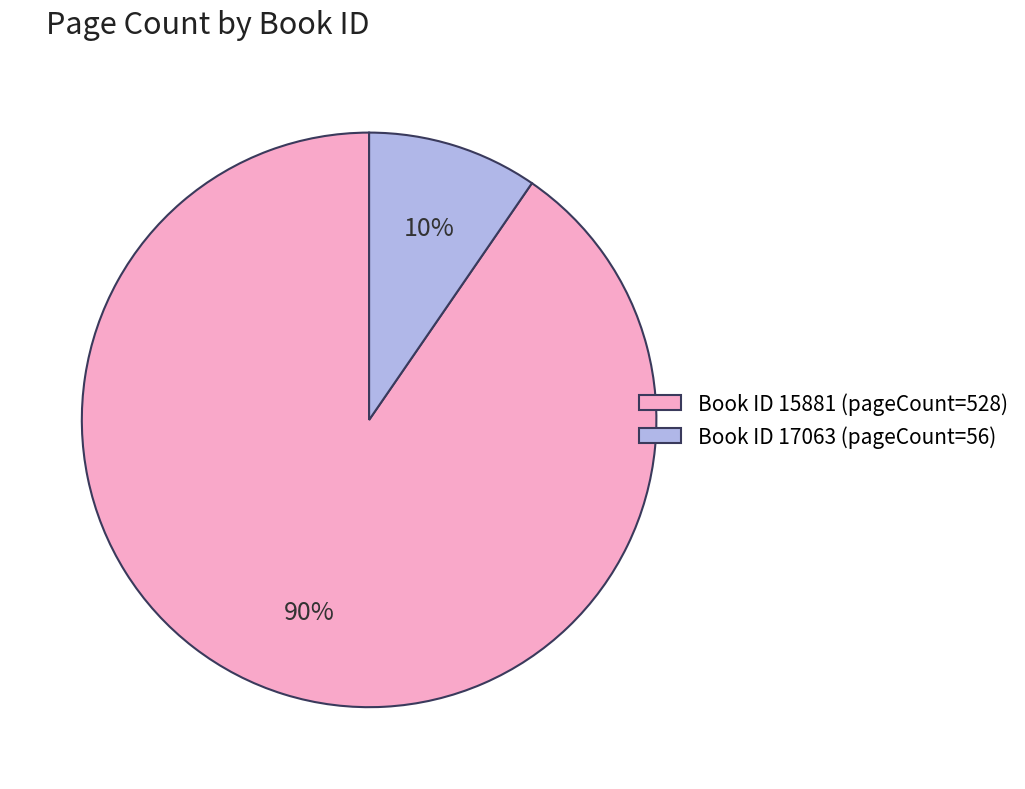

What percentage is the Book ID 17063 (pageCount=56) slice, to the nearest percent?

10%